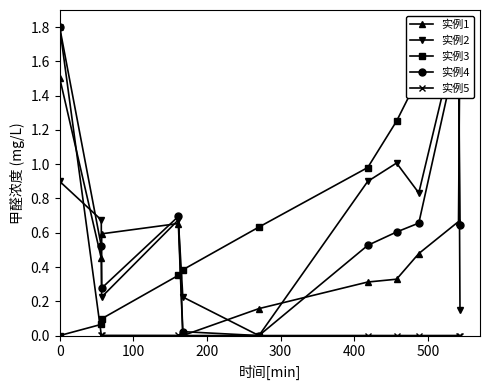

What is the difference between the maximum and minimum values in the 实例4 series?

1.8